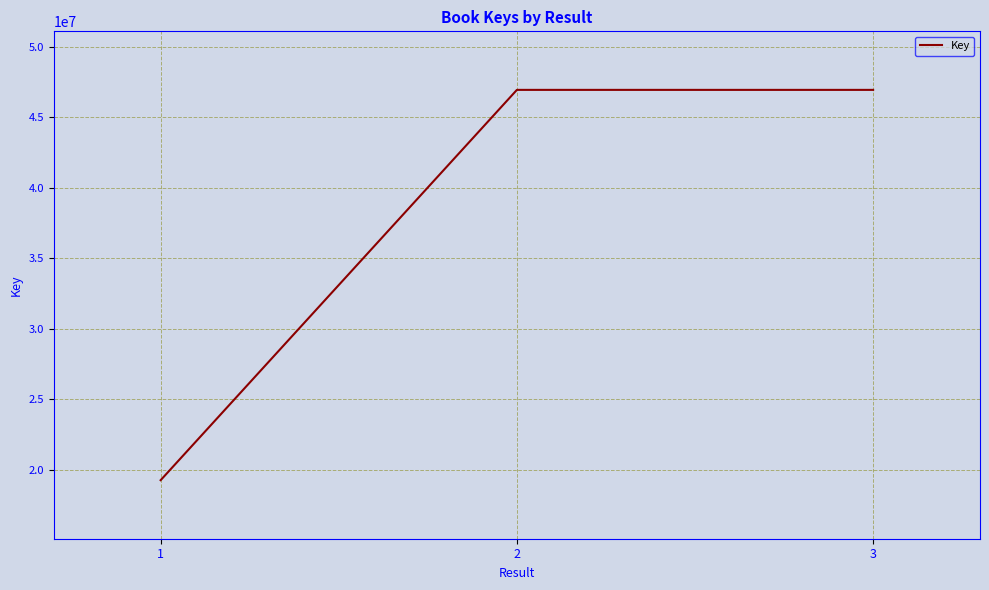

What is the change in value from 1 to 3?

+27672611